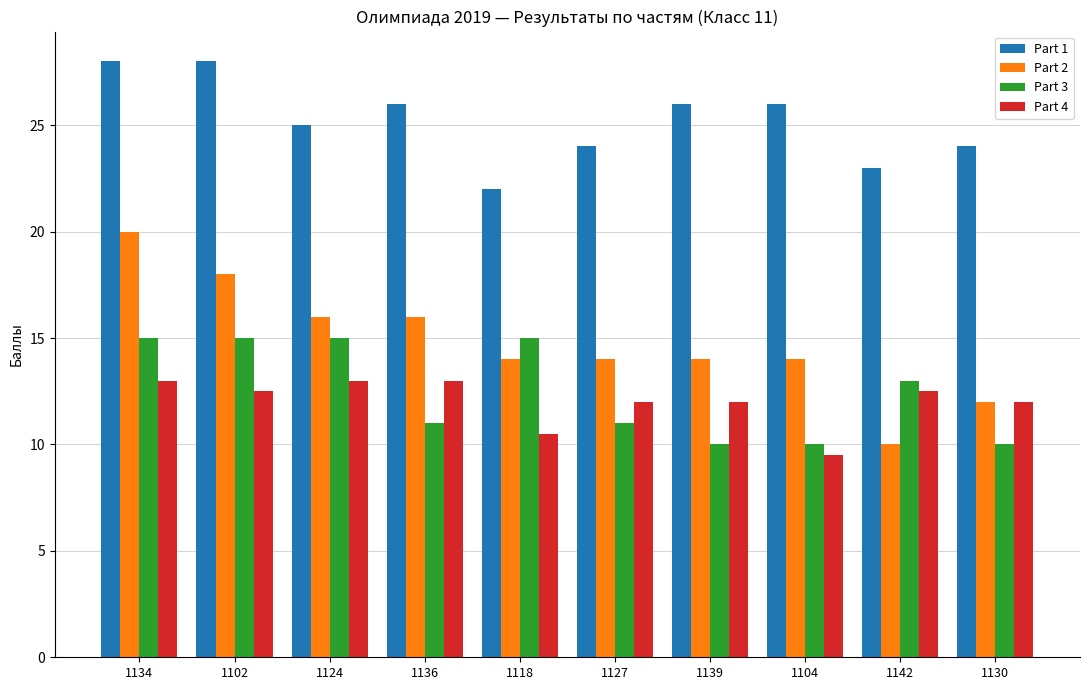

What is the average value of the Part 2 series?

14.8